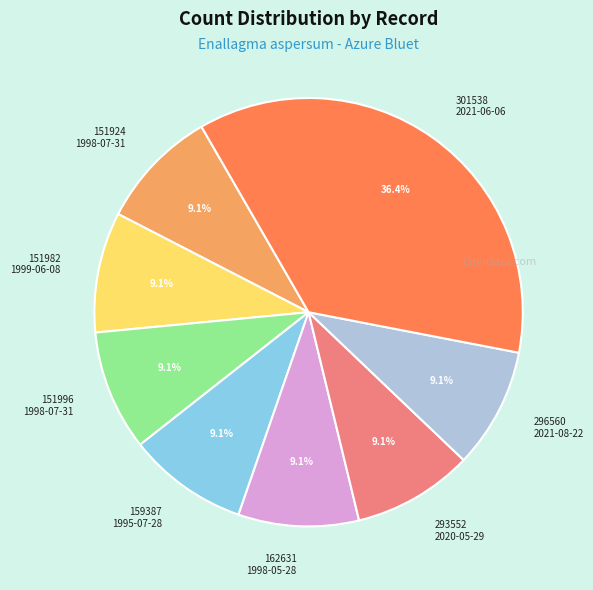

Which category has the biggest portion of the pie?

301538 2021-06-06